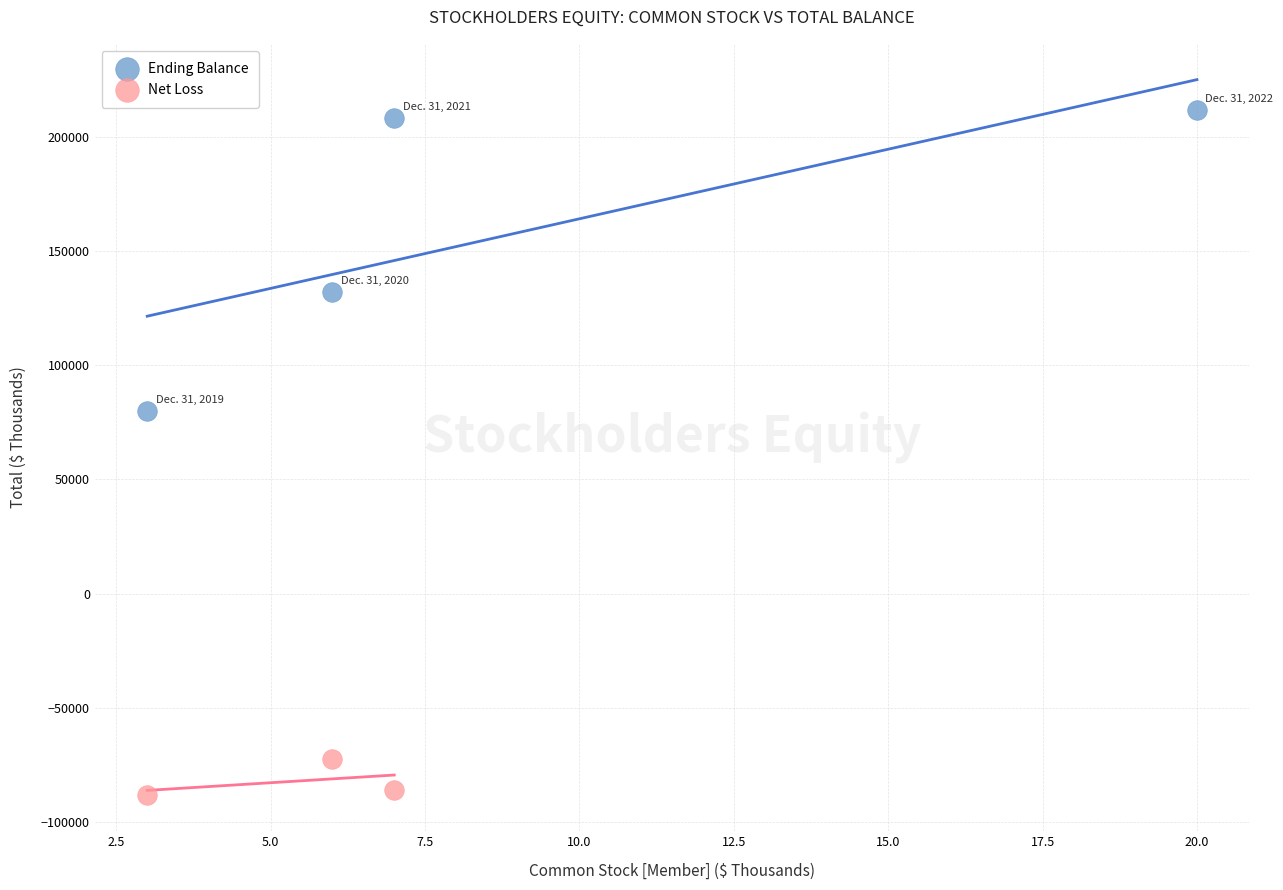

Which series has the widest spread of Y values?

Ending Balance